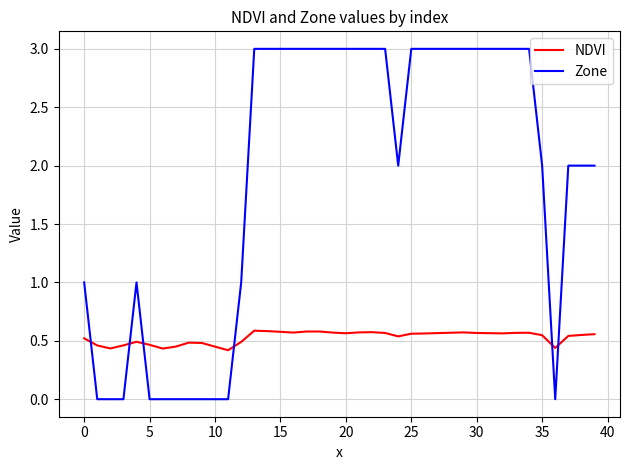

True or false: NDVI has more than 0 points higher than both neighbors.

True